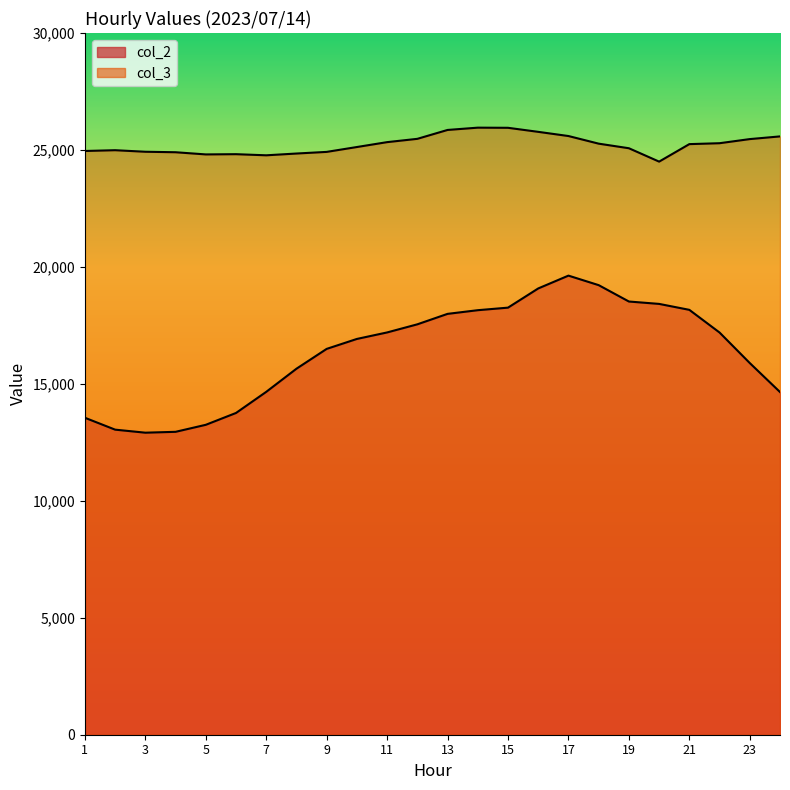

Where is the first local minimum for col_2?

3